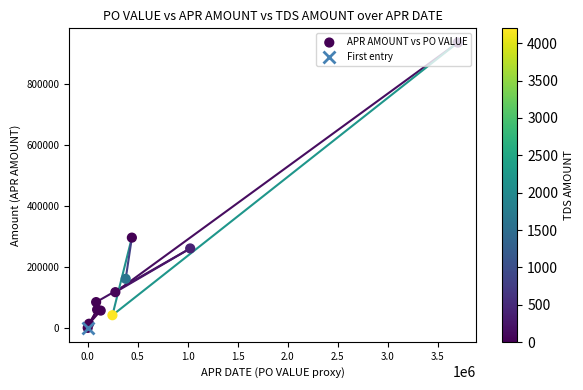

What is the ratio of the value at 1.0 to the value at 3.0?

0.1